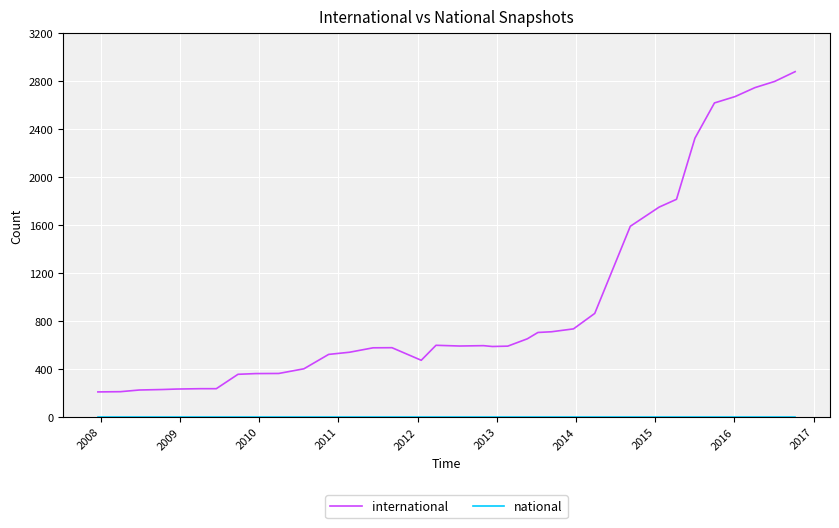

What is the greatest value displayed?

2880